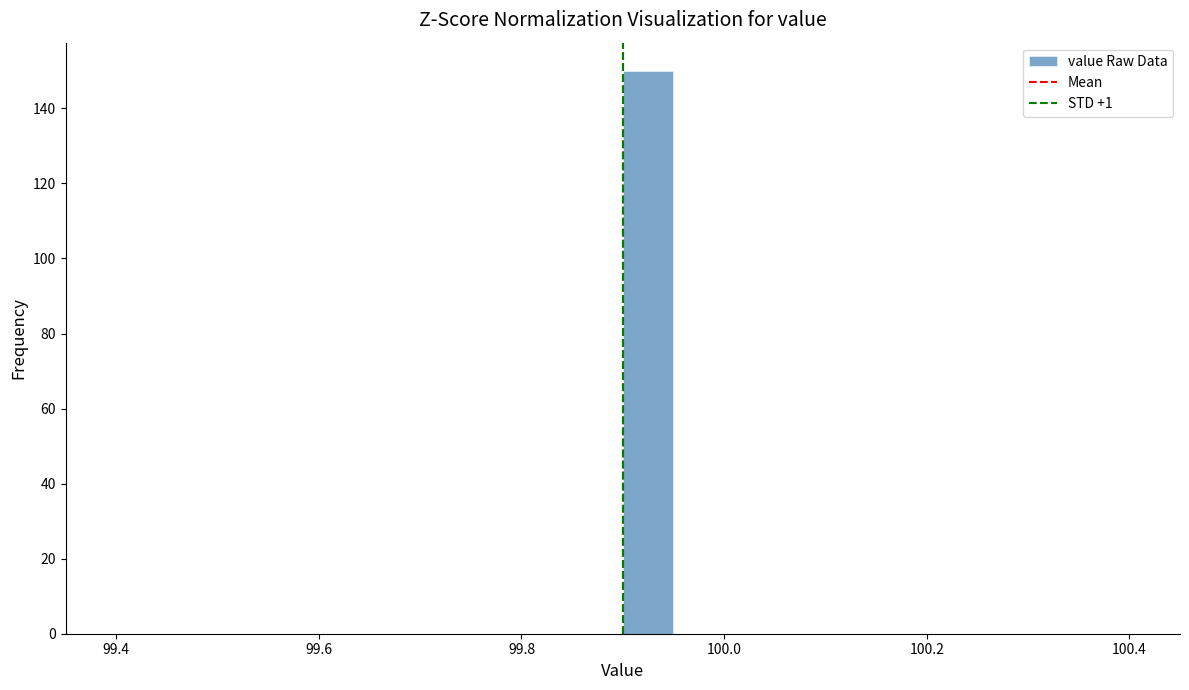

Around what value on the x-axis is the tallest bar? Give the approximate position of its centre, as read against the axis.

99.92